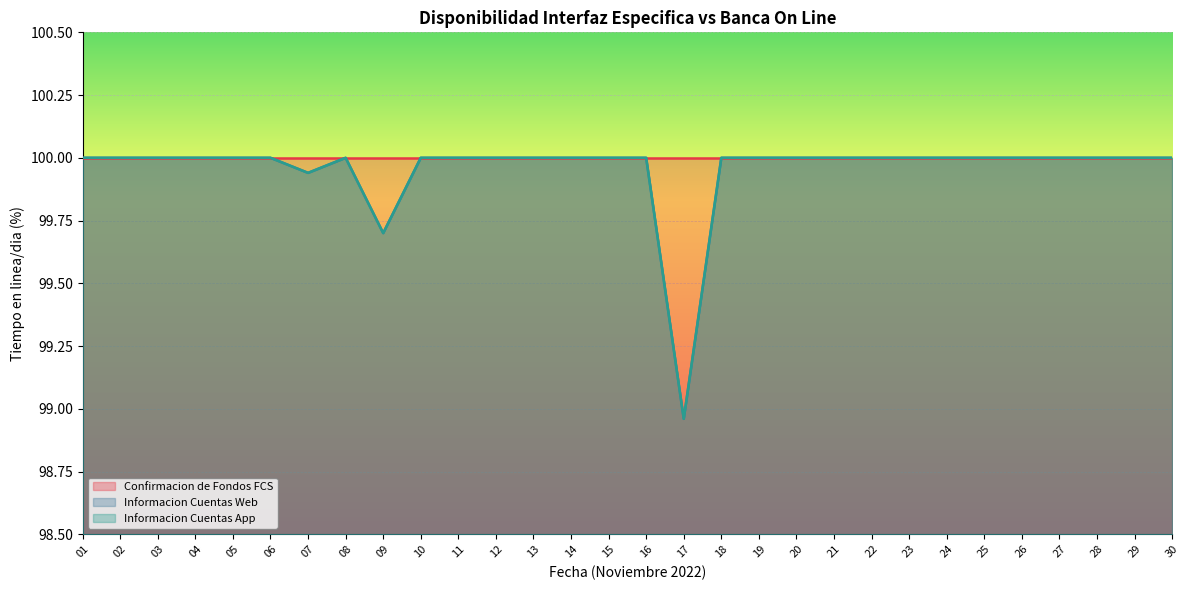

How many lines are shown in the chart?

3